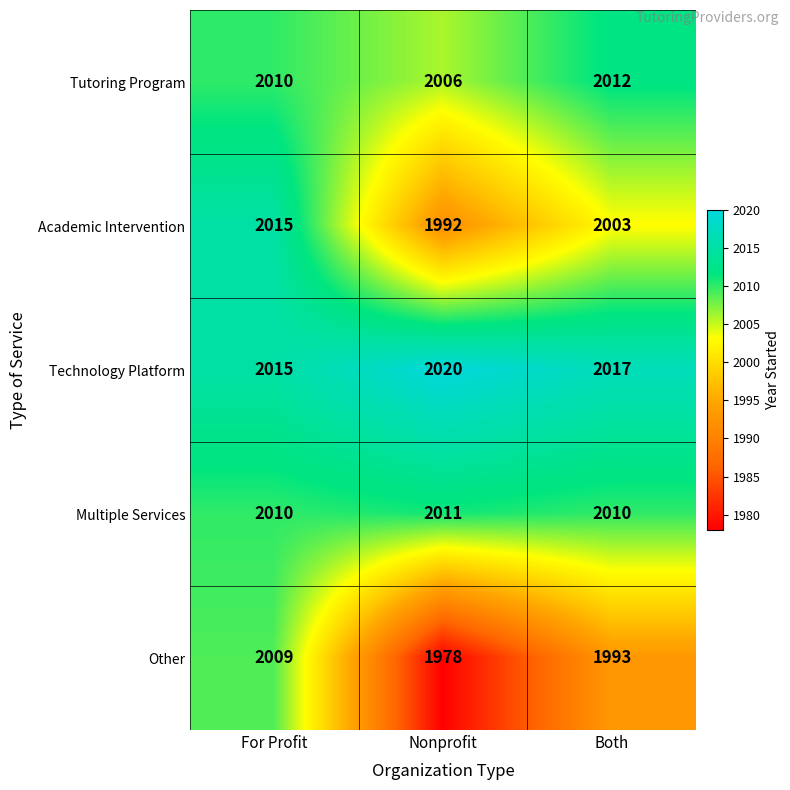

Which series has the largest total across all categories?

Technology Platform